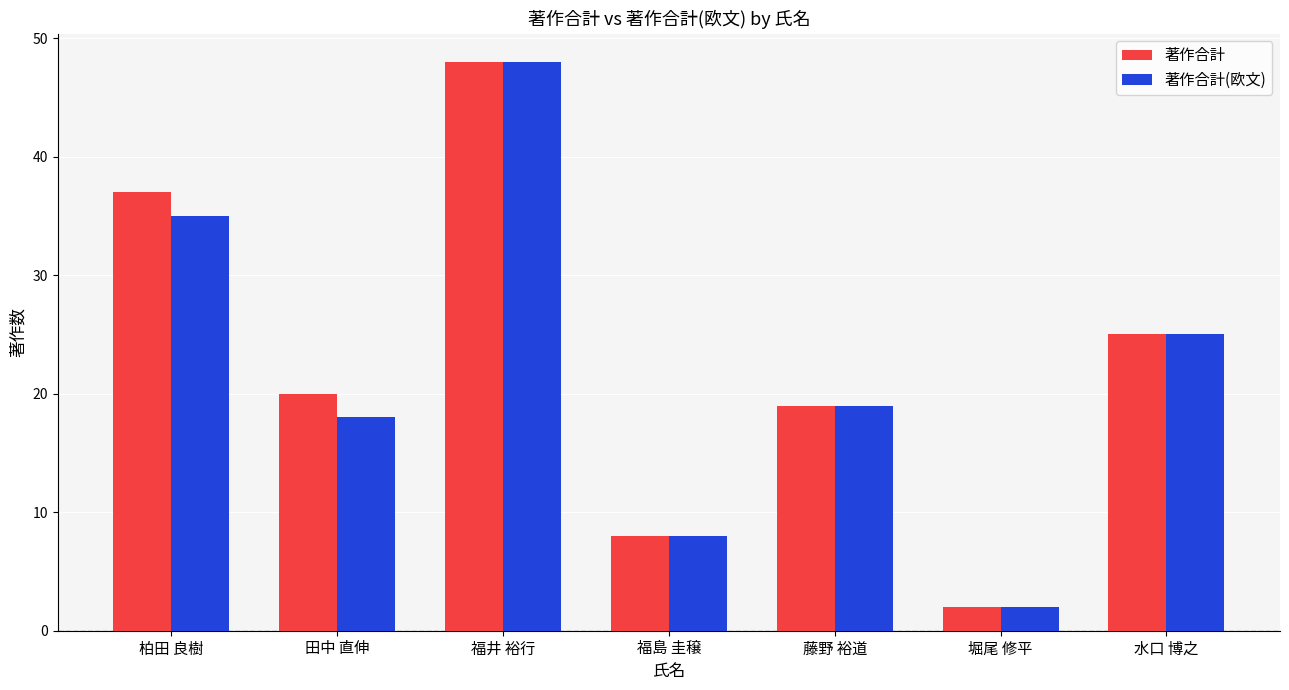

Are the bars grouped side by side (vs. stacked)?

Yes